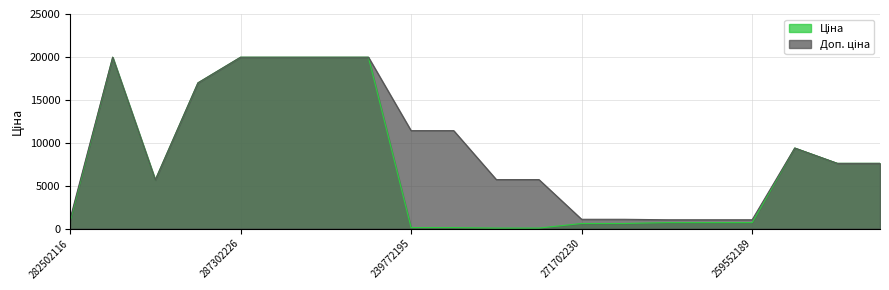

True or false: Доп. ціна has a value of 1081.7 at 271702230.

True